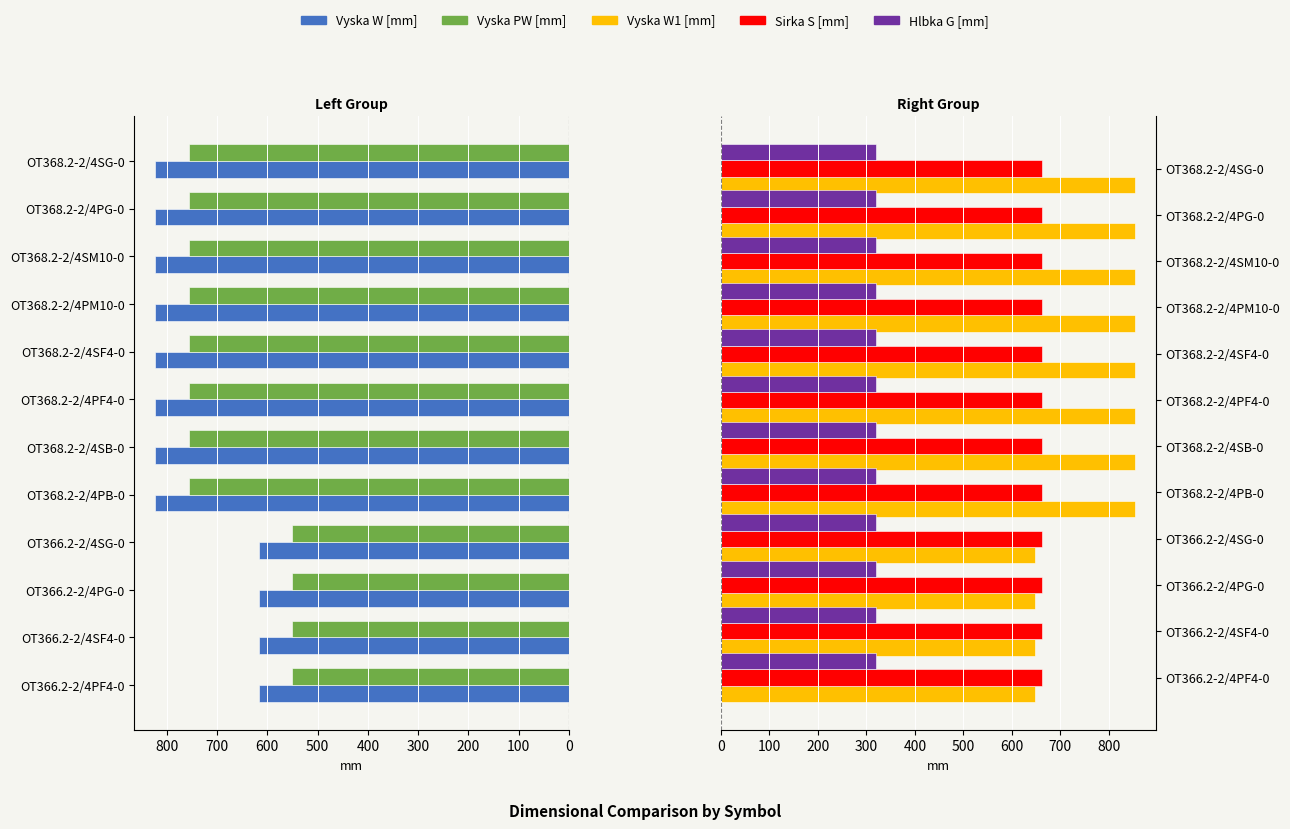

Which series has the widest spread of values?

Vyska W [mm]